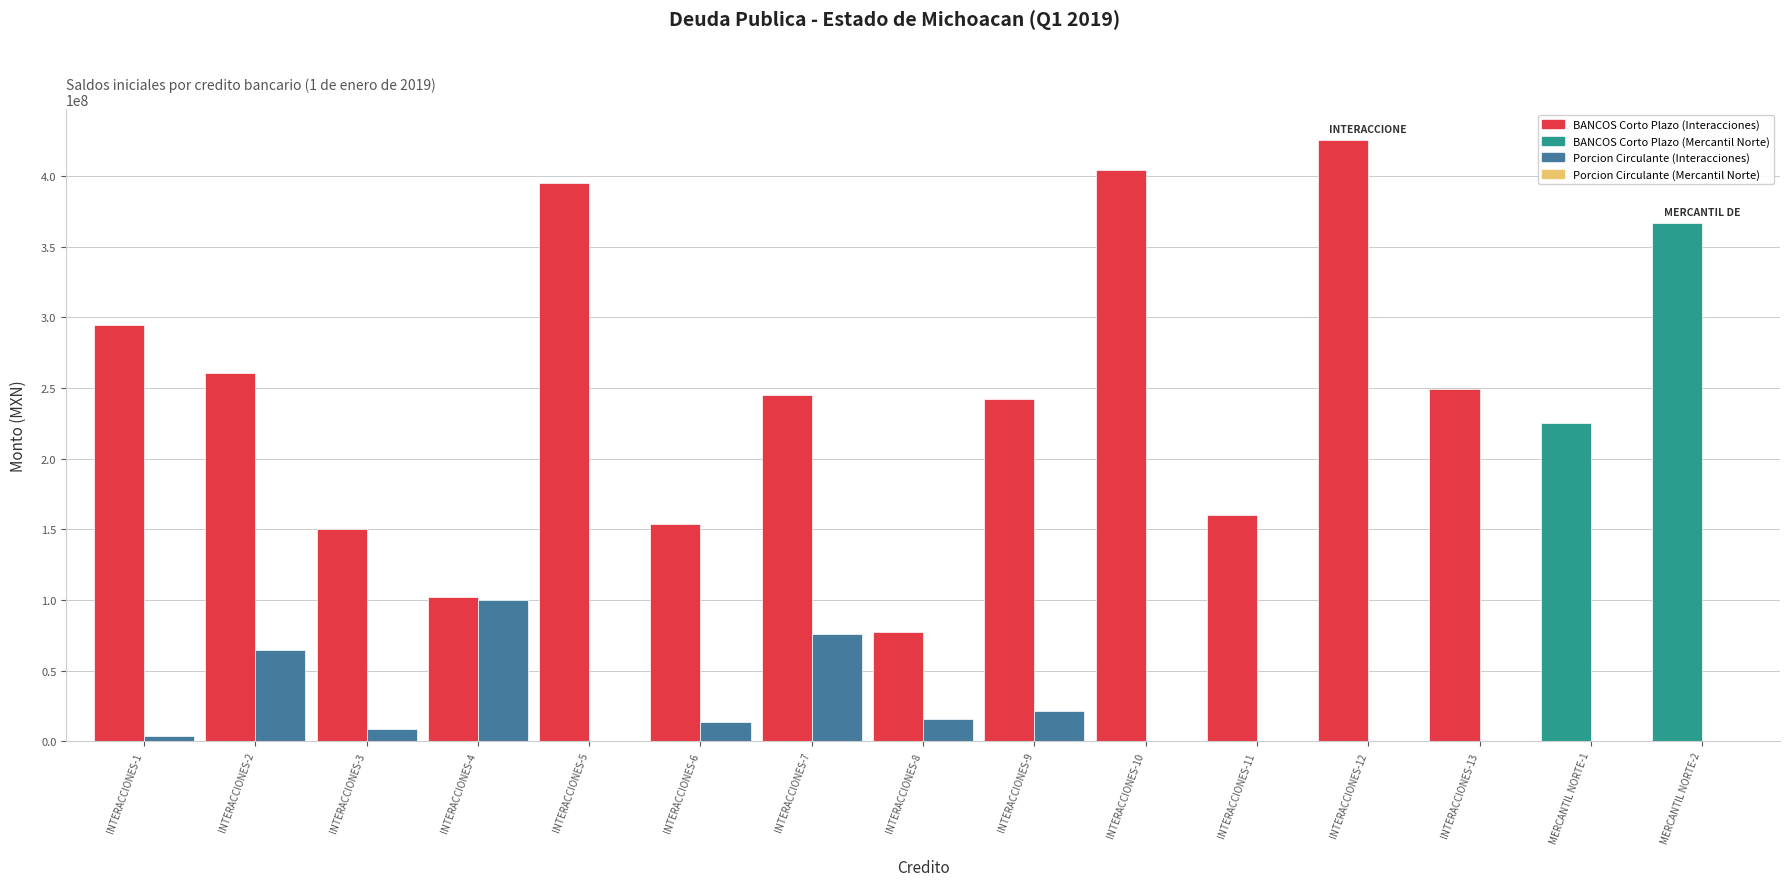

At which category is the sum across all series the highest?

INTERACCIONES-12